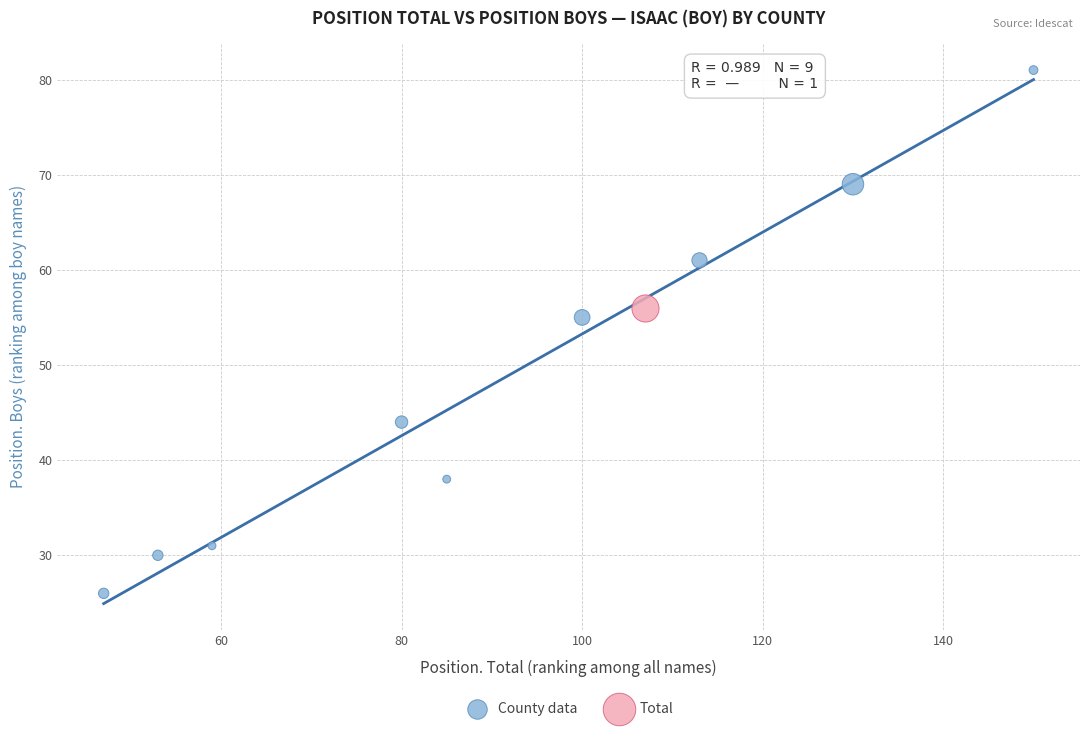

What are all the series names shown in the legend?

County data, Total